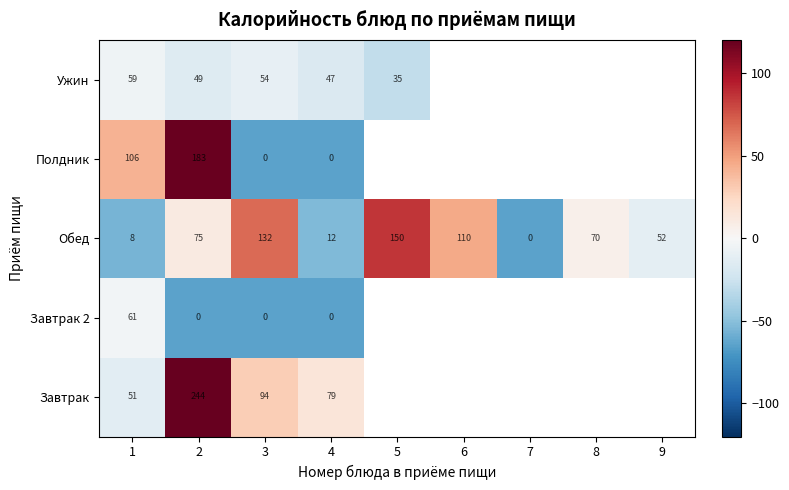

What is the difference between the maximum and minimum values in the Полдник series?

183.0